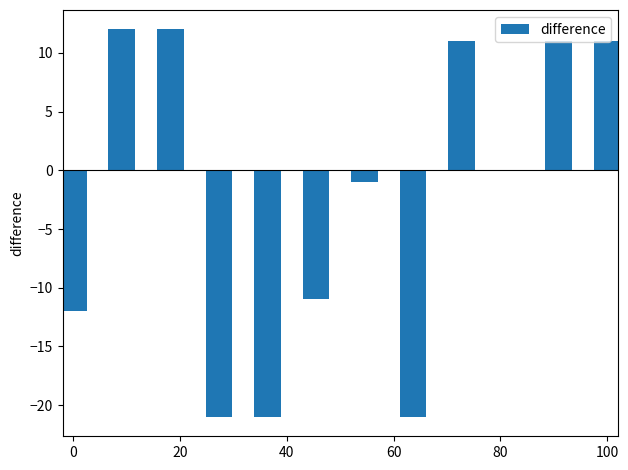

What is the sum of all values?

-30